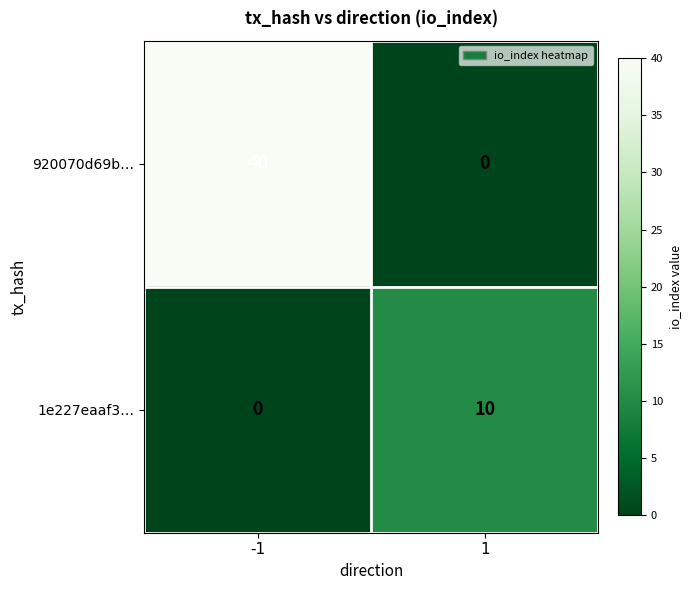

The value of 920070d69b… at 1 is 21. True or false?

False